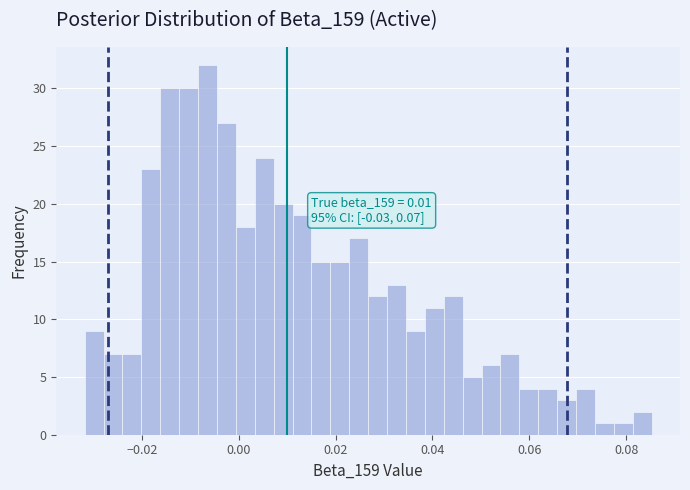

Around what value on the x-axis is the tallest bar? Give the approximate position of its centre, as read against the axis.

-0.006